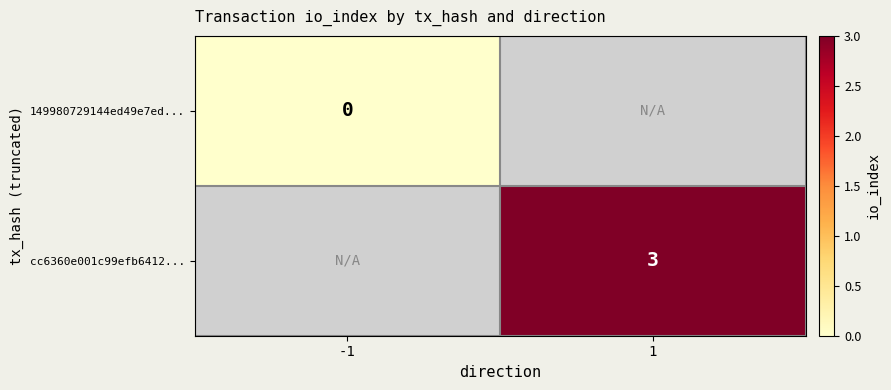

How many series are shown in this chart?

2